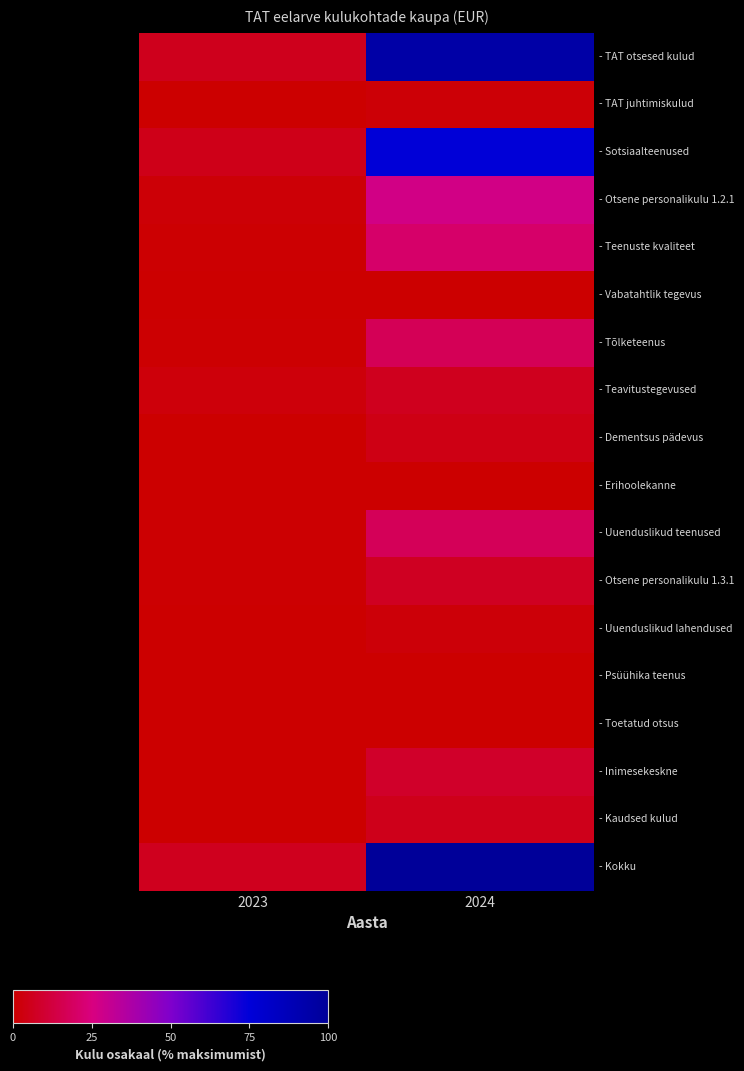

At which label does - Dementsus pädevus first exceed 4?

2024